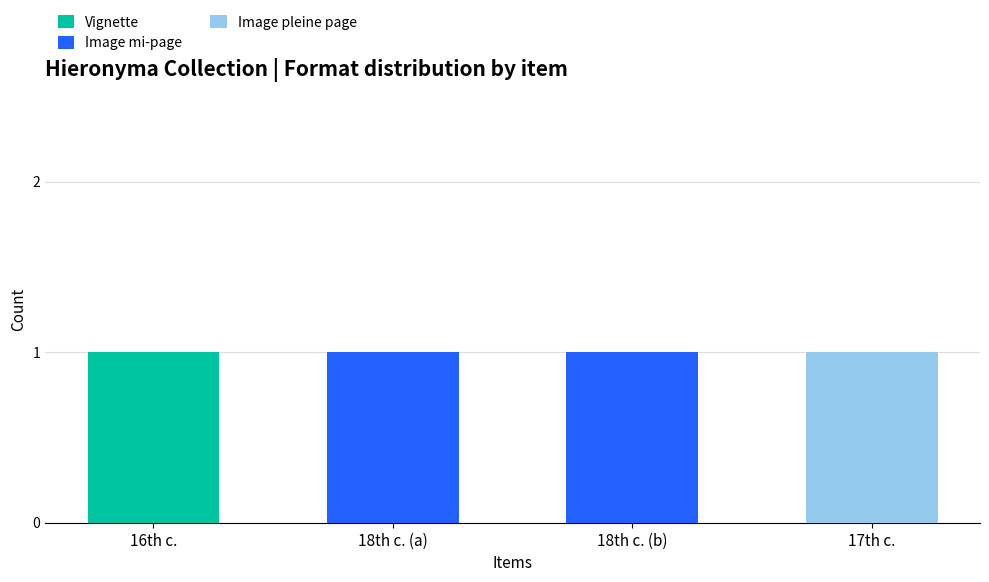

The value of Vignette at 18th c. (a) is 0. True or false?

True